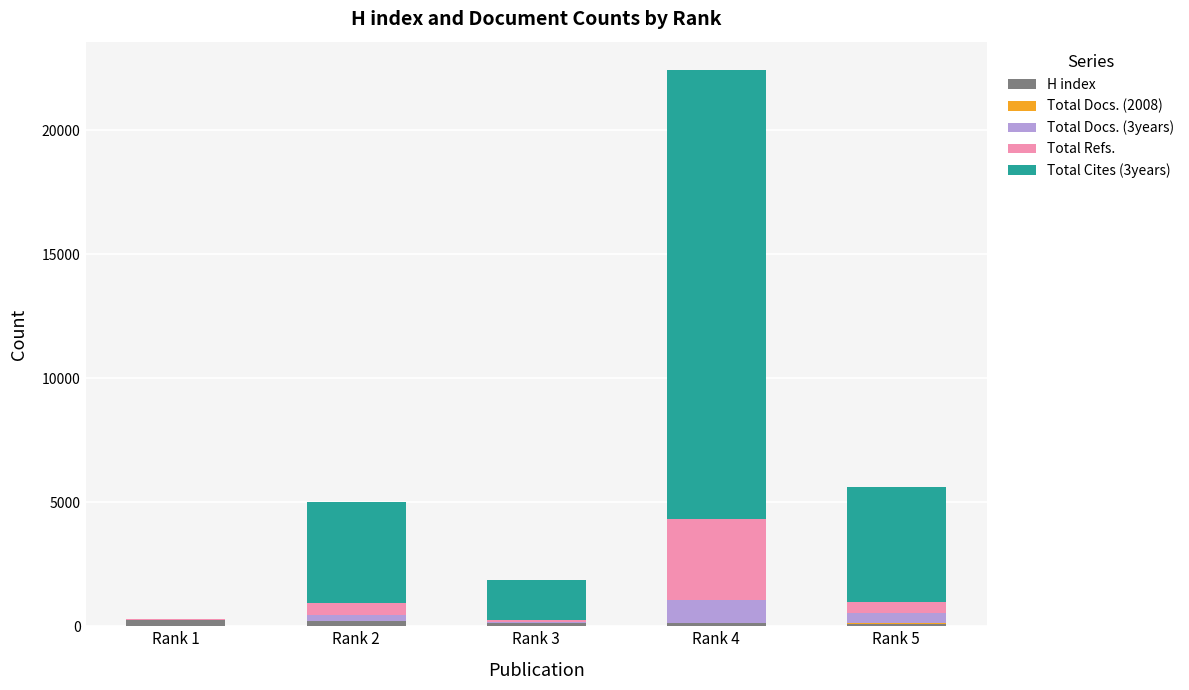

What is the sum of all H index values?

794